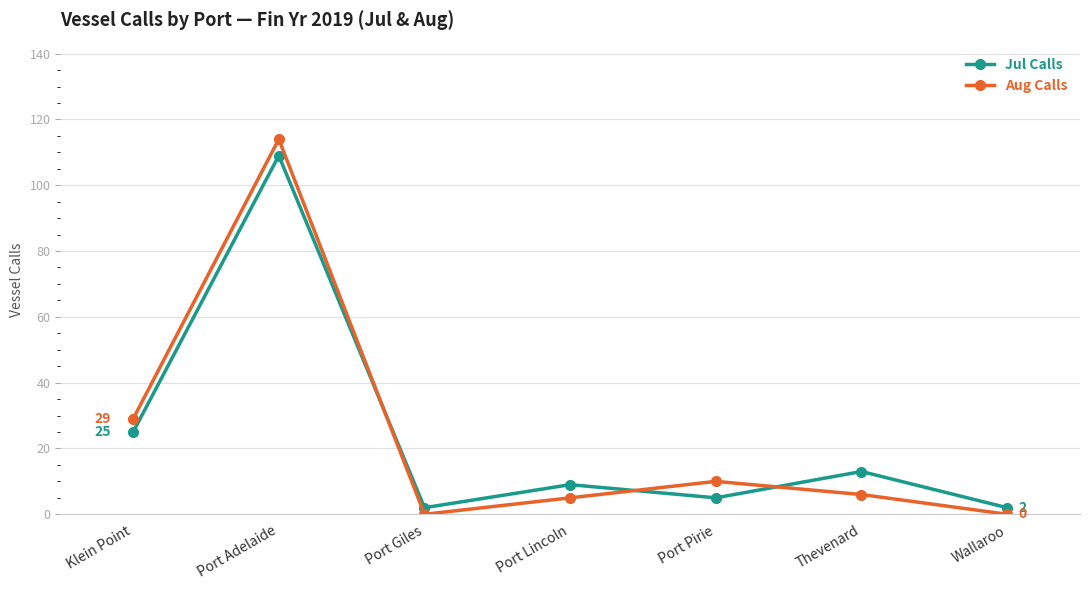

How many lines are shown in the chart?

2